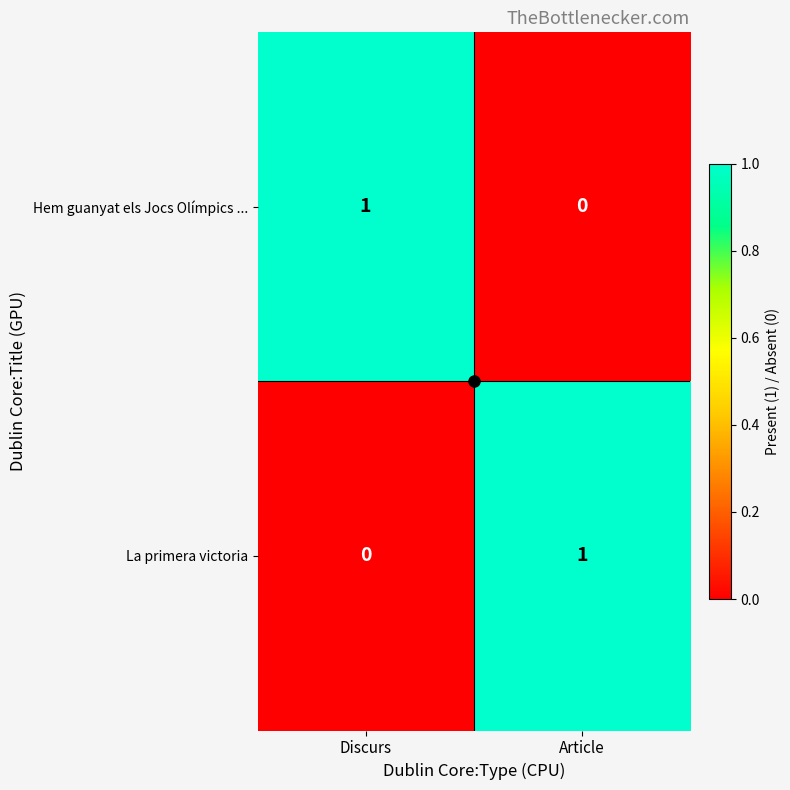

Rank the series at Article from lowest to highest value.

Hem guanyat els Jocs Olímpics ..., La primera victoria